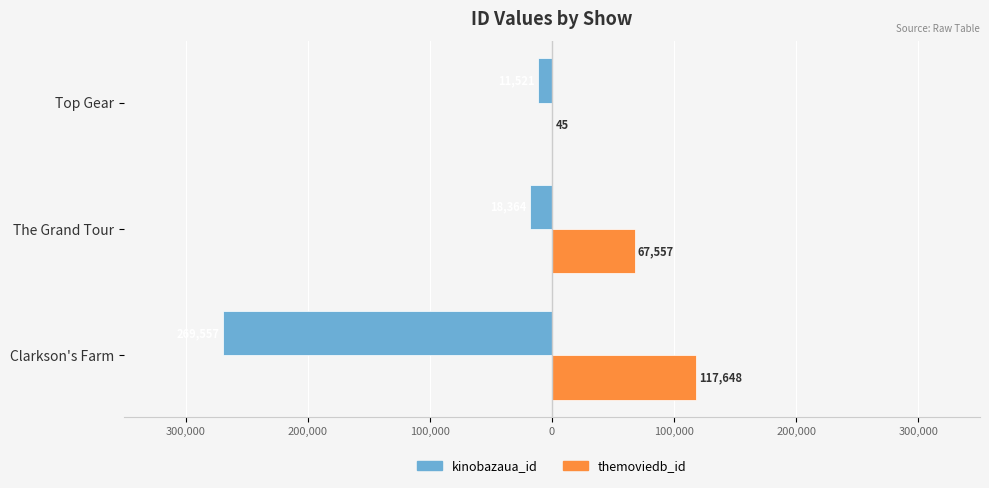

What are all the series names shown in the legend?

kinobazaua_id, themoviedb_id